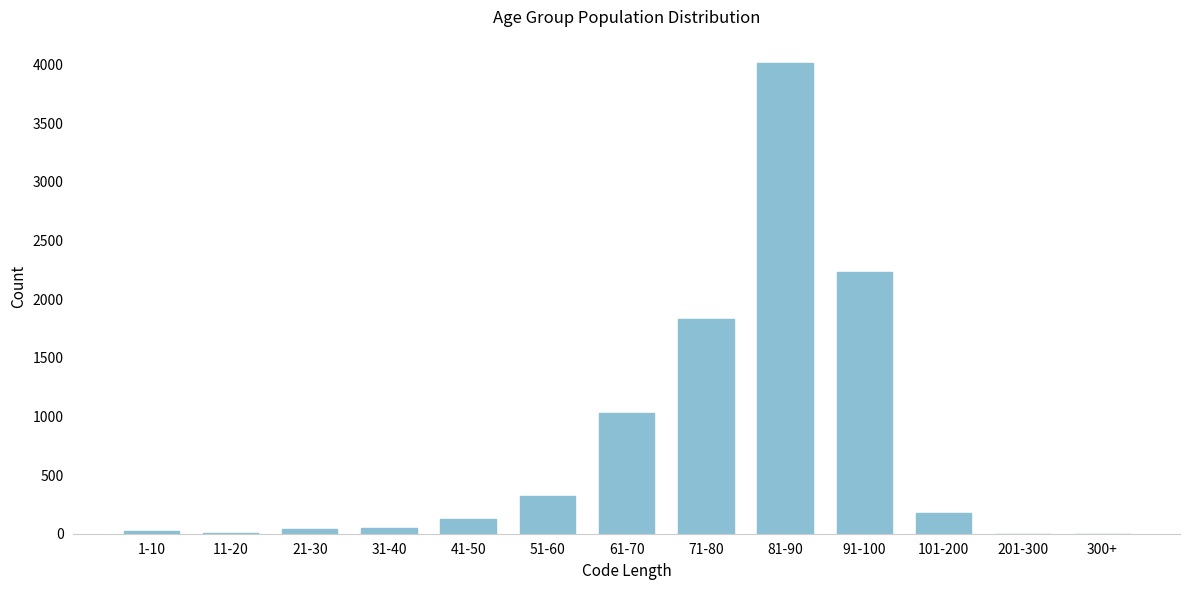

What is the change in value from 51-60 to 201-300?

-323